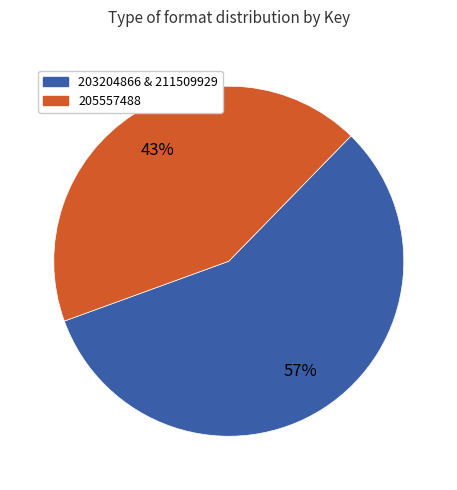

To the nearest percent, what is the difference between the largest and smallest slice percentages?

14%